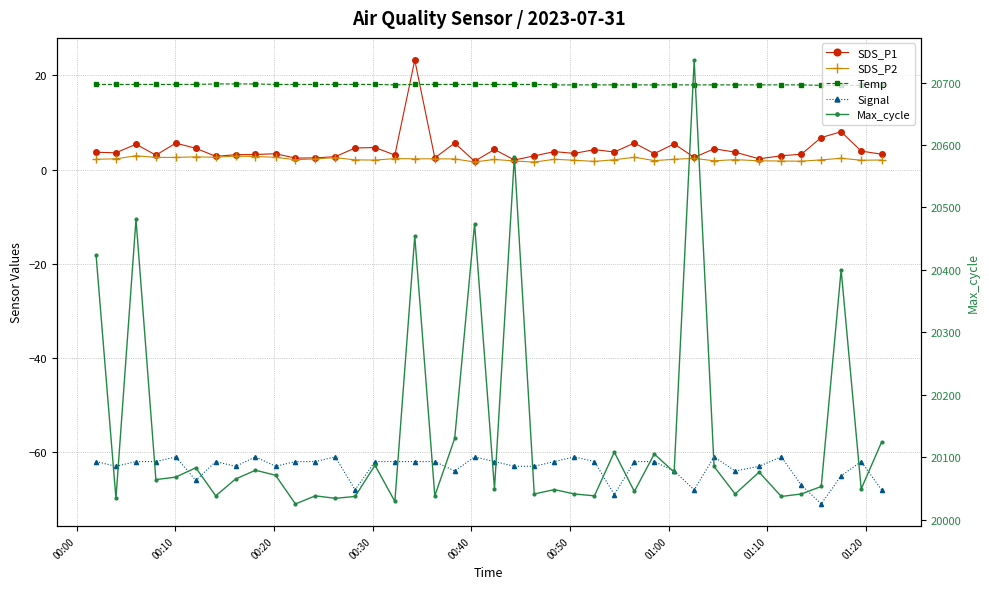

True or false: Temp has more than 0 points higher than both neighbors.

False